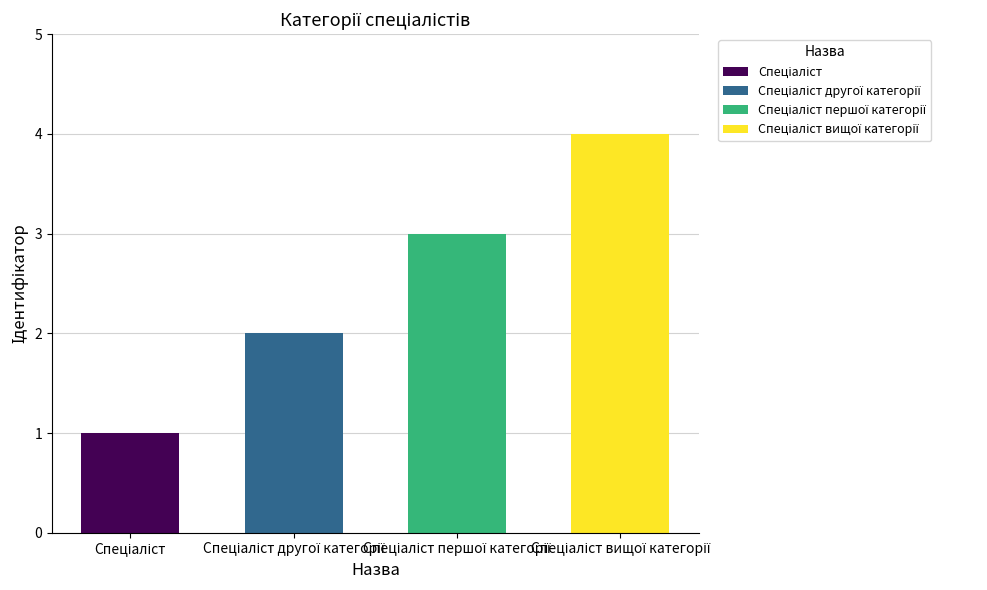

What is the difference between the maximum and minimum values?

3